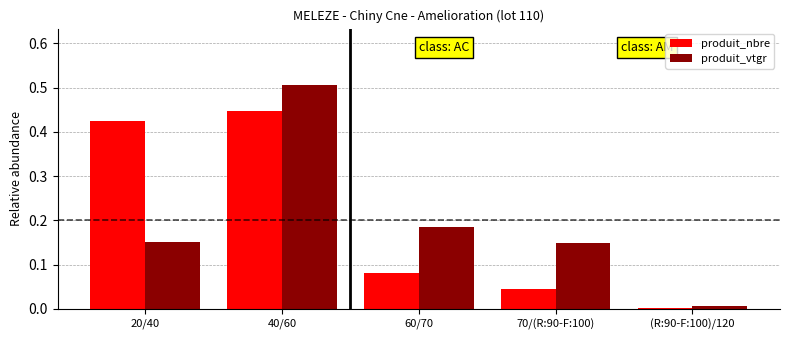

The produit_nbre series shows 0.1 at 70/(R:90-F:100). True or false?

False